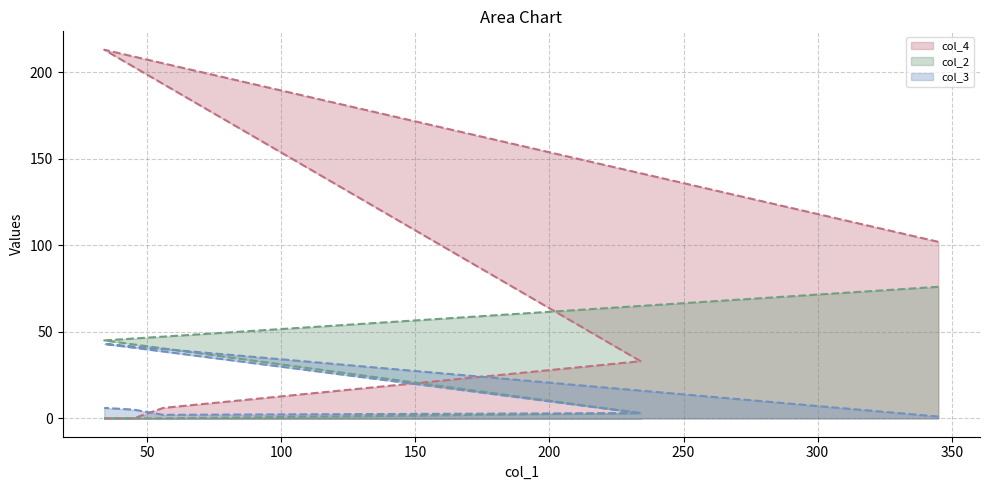

At how many categories does at least one series exceed 159?

1